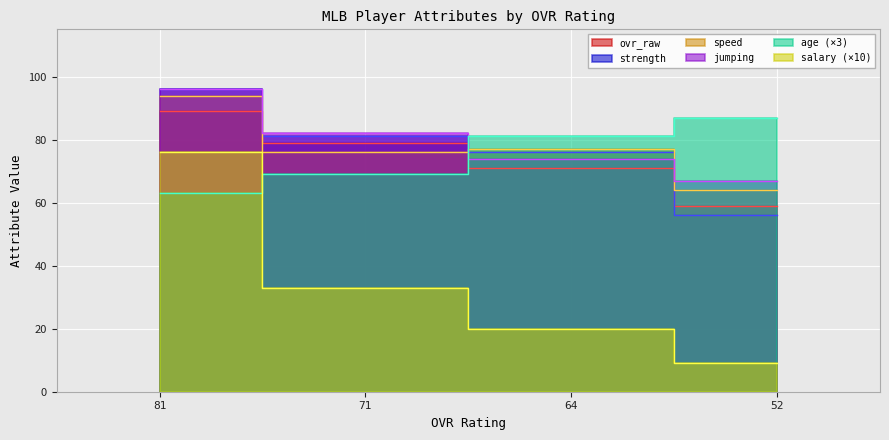

Rank the series at 71 from lowest to highest value.

salary, age, speed, ovr_raw, strength, jumping